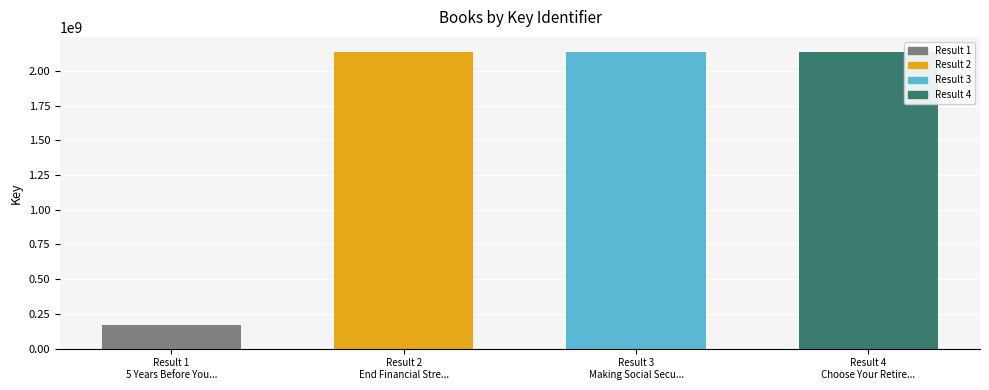

Between Result 1
5 Years Before You... and Result 2
End Financial Stre..., which is larger?

Result 2
End Financial Stre...